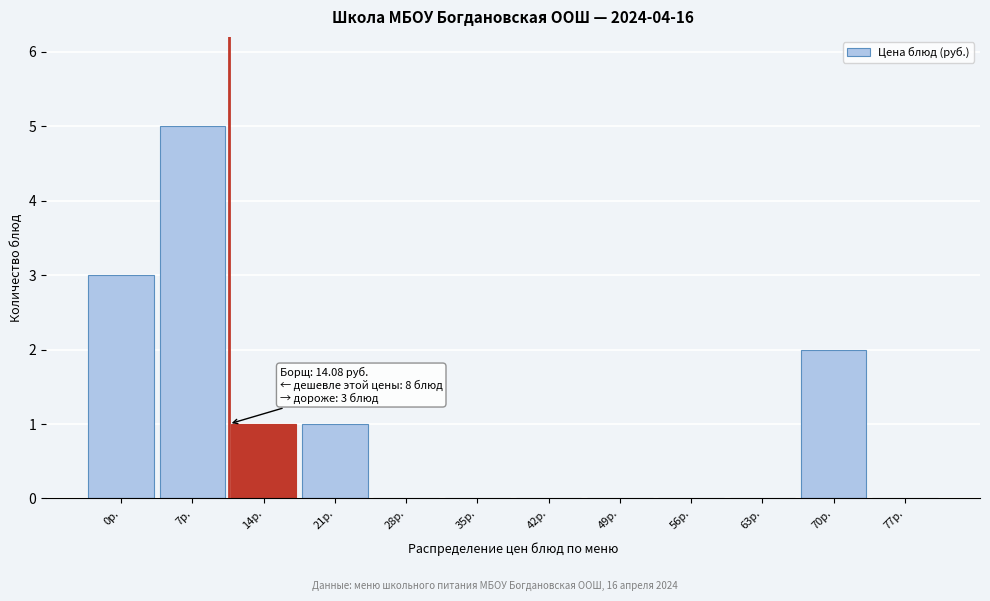

Reading left to right, list all the values displayed in this chart.

0р.=3	7р.=5	14р.=1	21р.=1	28р.=0	35р.=0	42р.=0	49р.=0	56р.=0	63р.=0	70р.=2	77р.=0